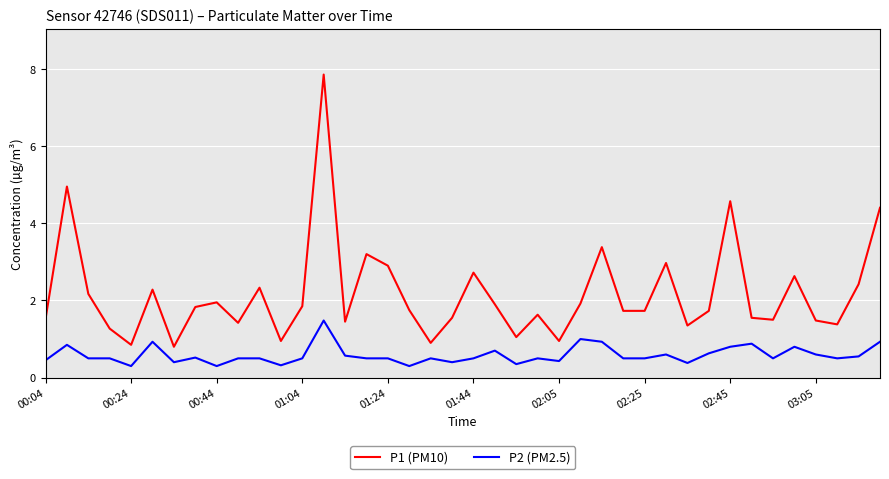

Rank the series by their average value, from highest to lowest.

P1 (PM10), P2 (PM2.5)